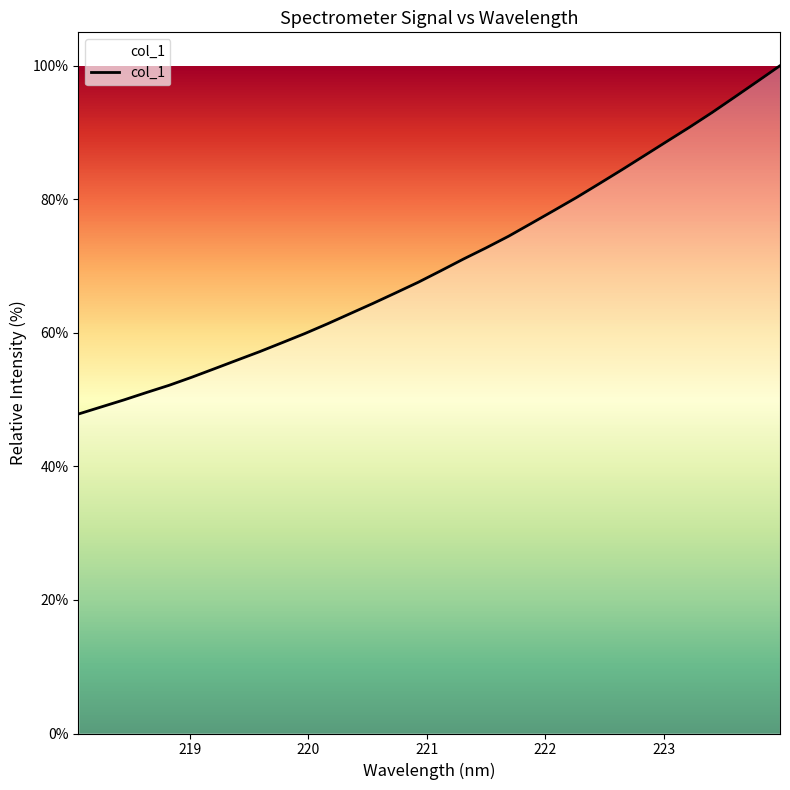

What is the difference between the maximum and minimum values?

52.2